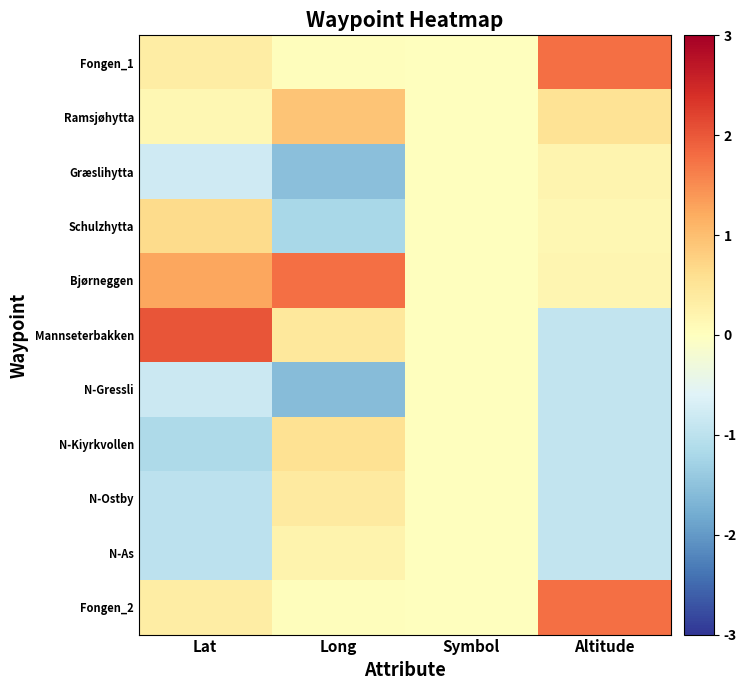

At which category is the sum across all series the highest?

Lat